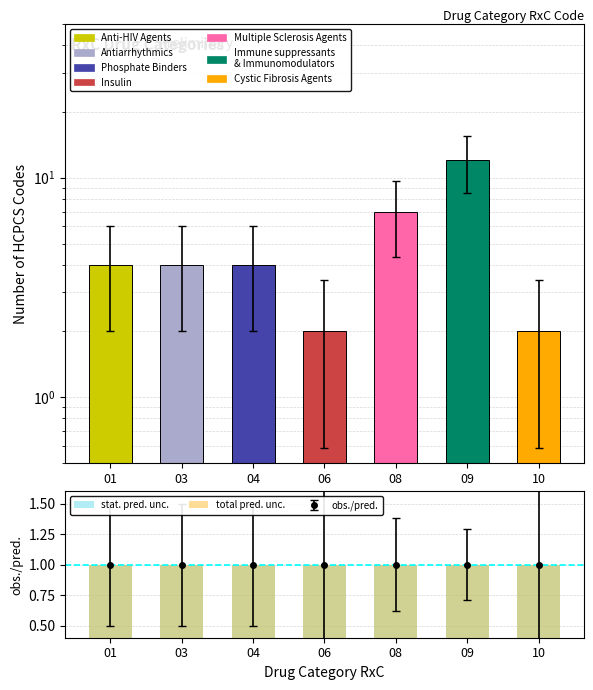

At how many categories does at least one series exceed 5?

2